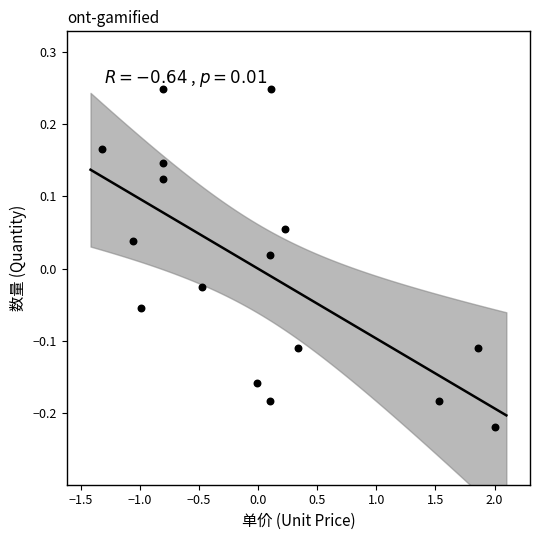

What is the range of Y values (max minus min)?

0.5